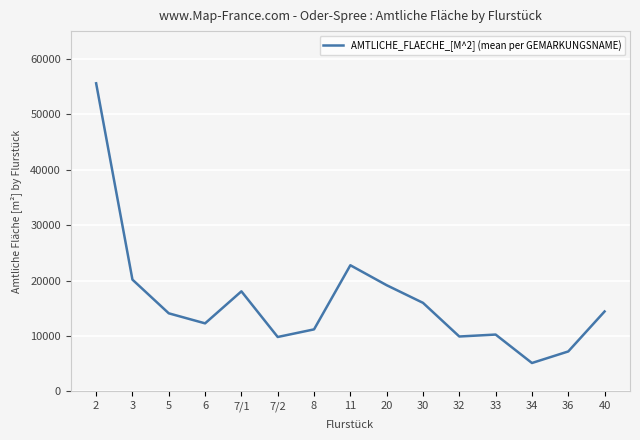

Is it true that the value at 7/1 is 18059?

True